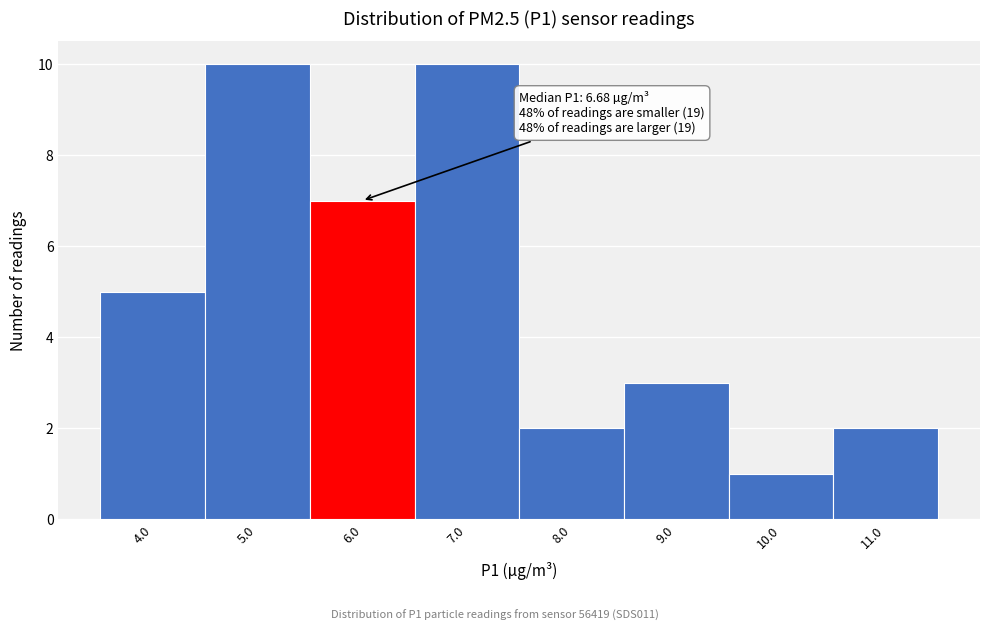

Reading right to left, extract all data points from this chart.

11.0=2	10.0=1	9.0=3	8.0=2	7.0=10	6.0=7	5.0=10	4.0=5